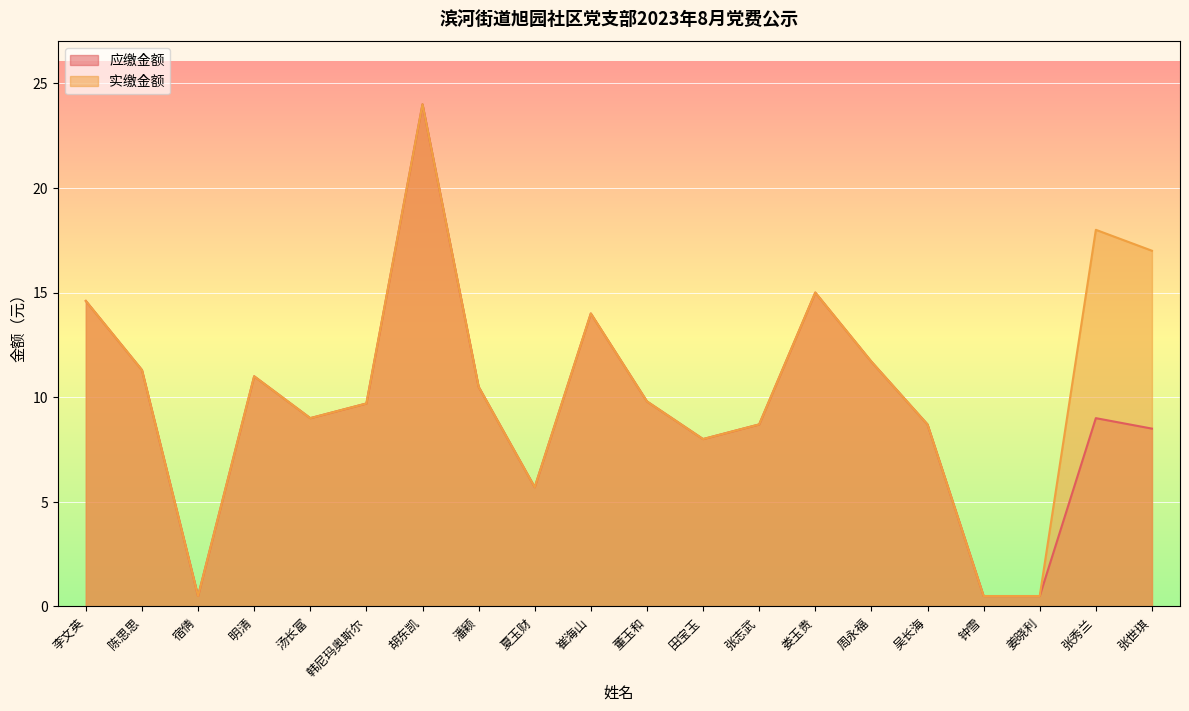

What is the minimum value for 实缴金额?

0.5